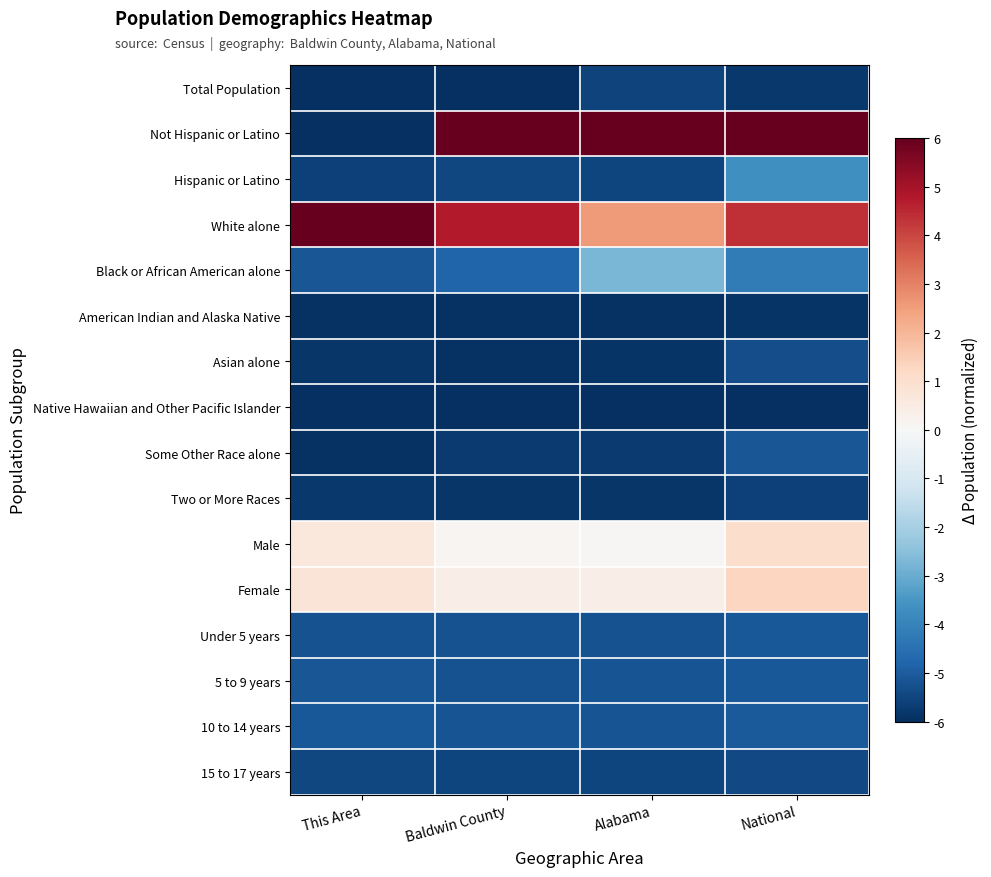

What is the total value across all series at This Area?

-65.7